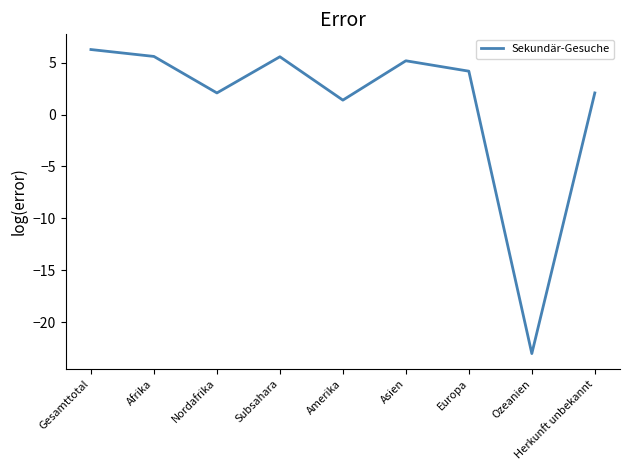

At which category does the data reach its first local peak?

Subsahara